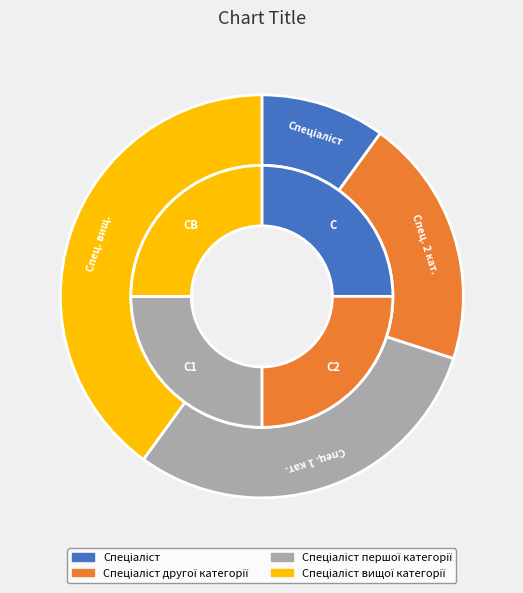

To the nearest percent, what is the difference between the Спеціаліст вищої категорії and Спеціаліст slice percentages?

30%